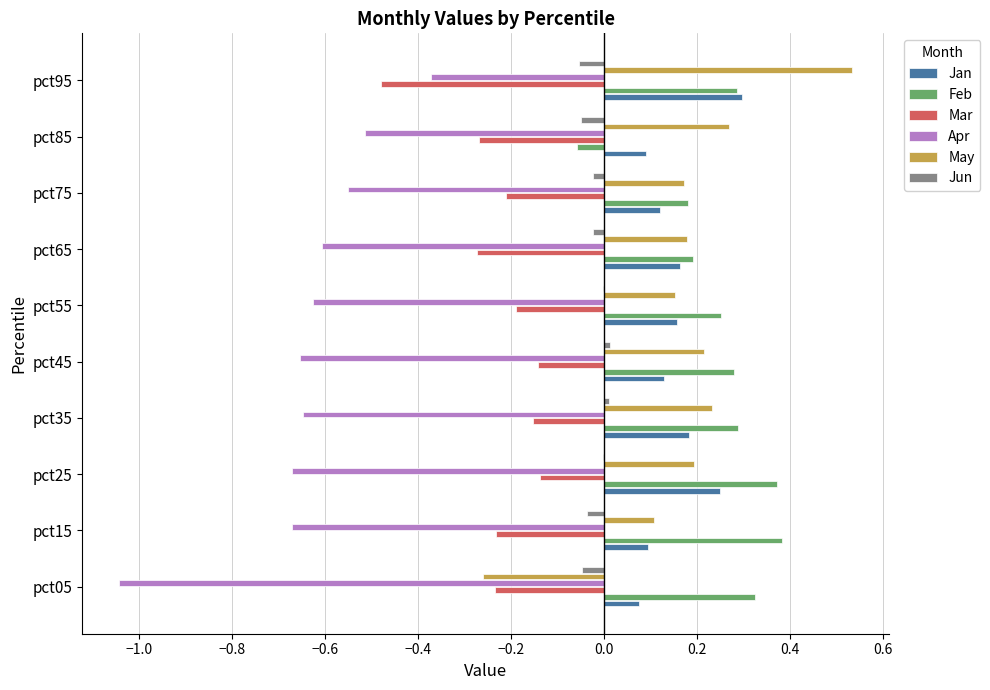

The value of May at pct55 is 0.2. True or false?

True